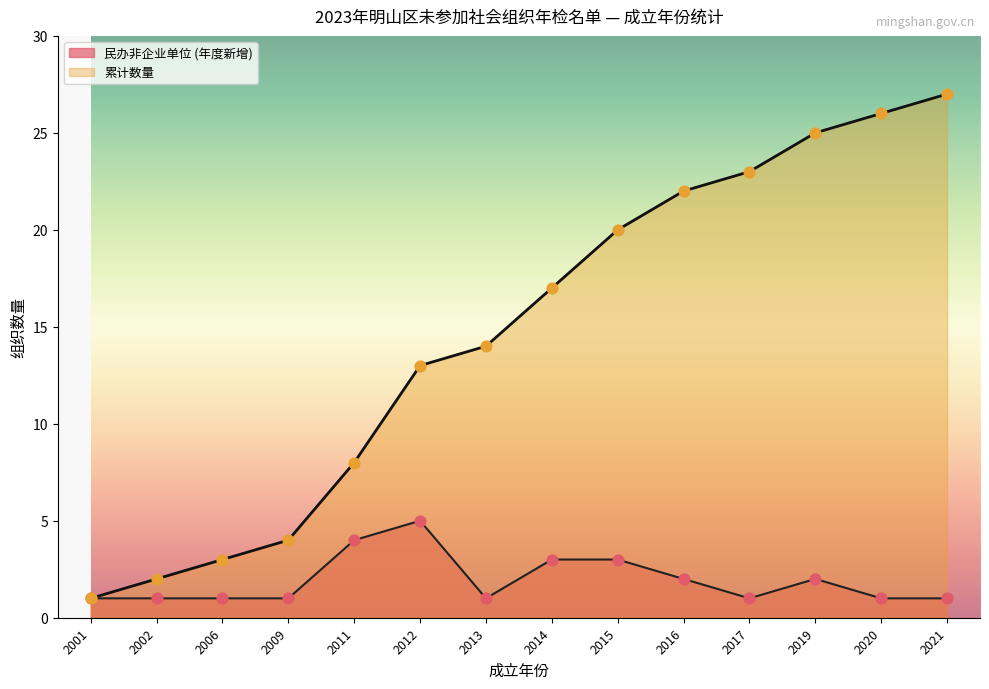

At which category is the sum across all series the highest?

2021